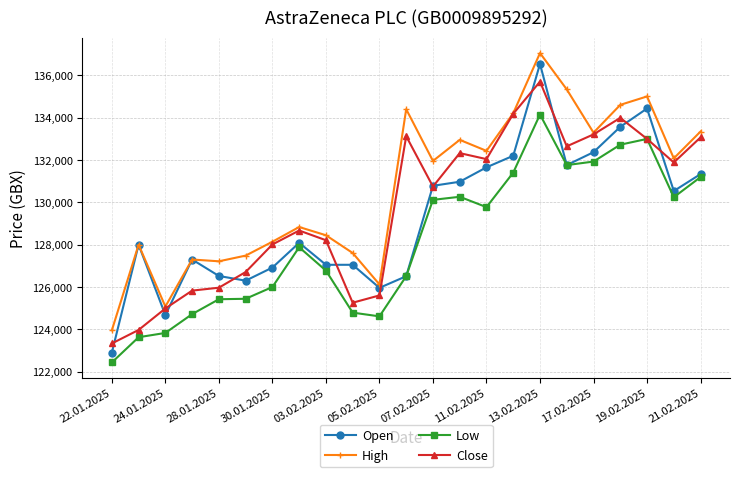

What is the difference between the maximum and minimum values in the Low series?

11715